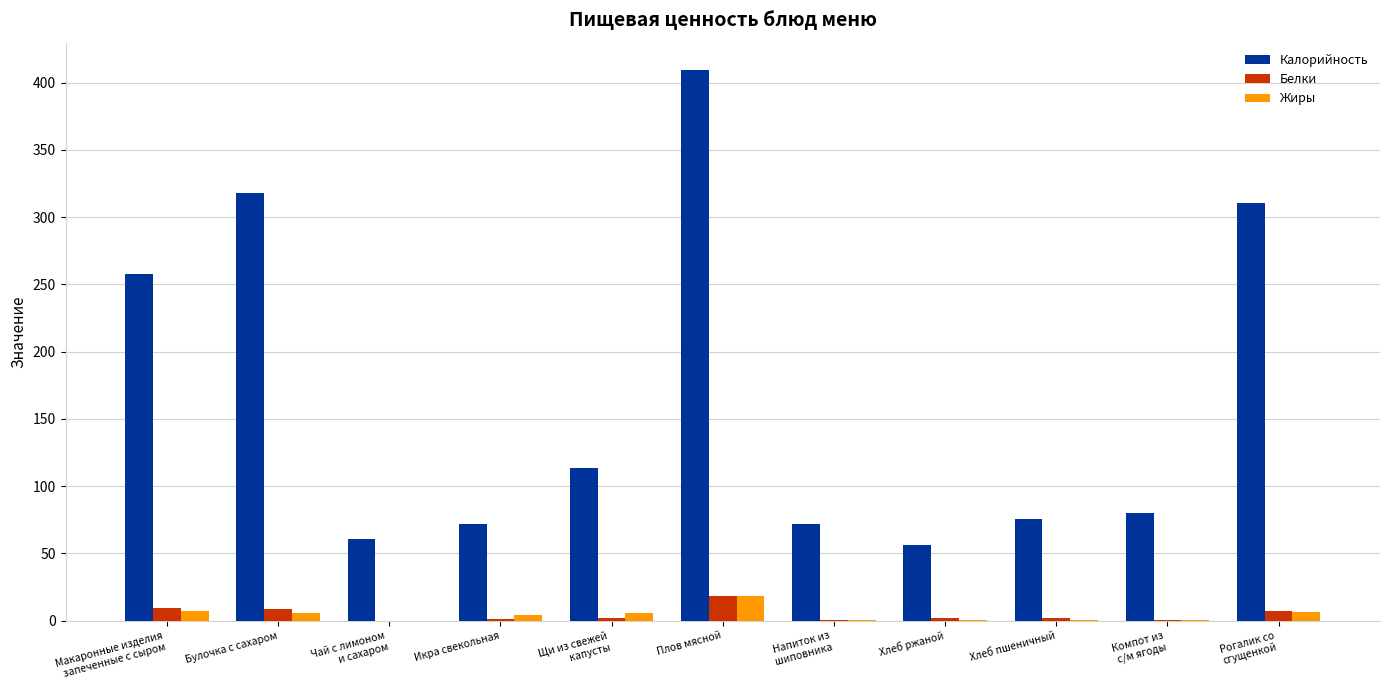

What is the greatest value displayed?

409.2